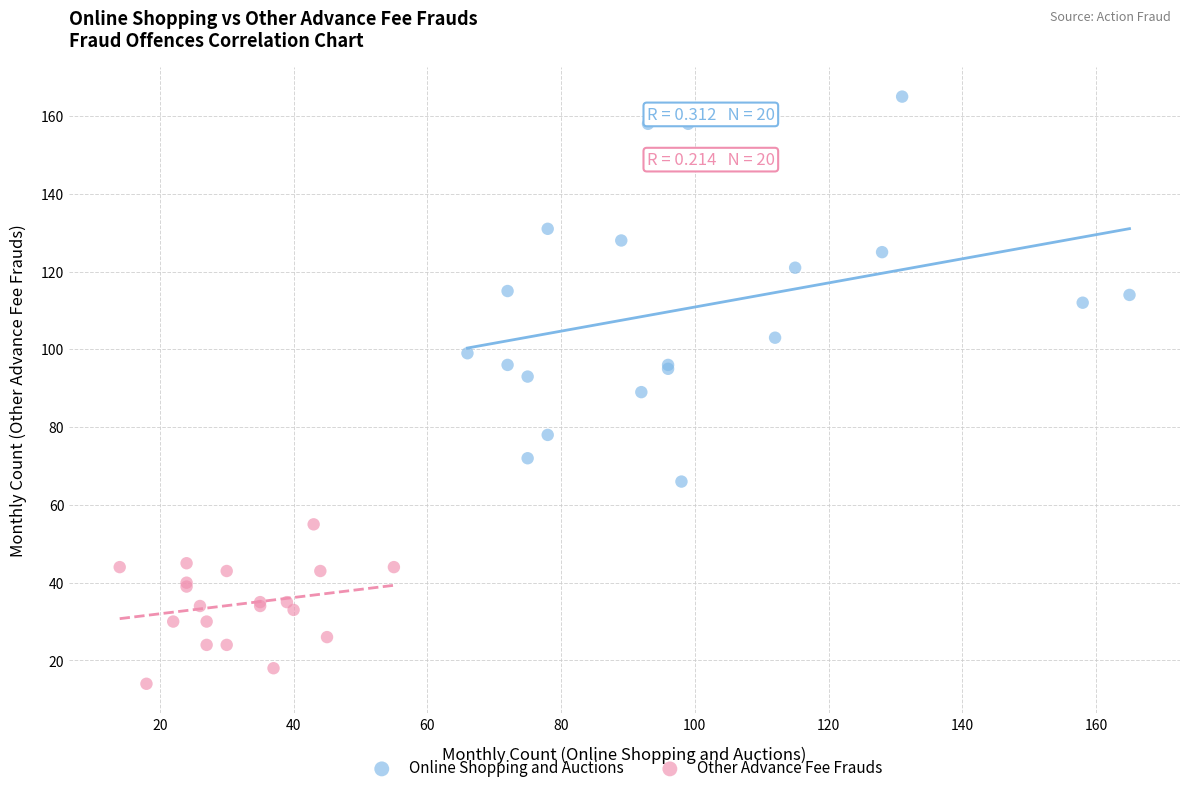

Which series has the largest Y range (max minus min)?

Online Shopping and Auctions